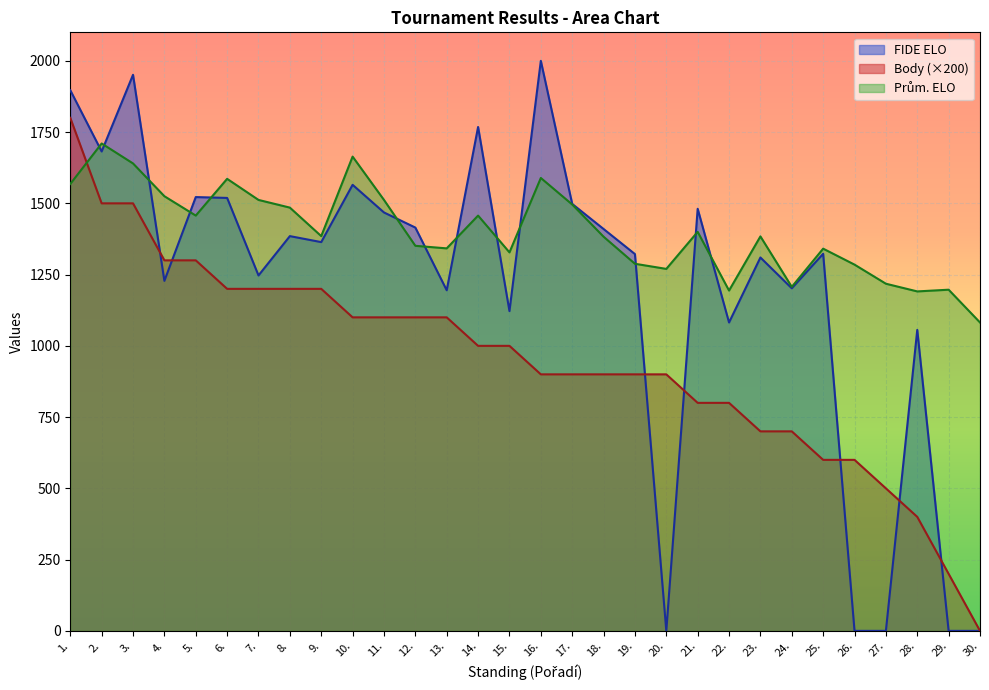

How many positive values does the Body series have?

29